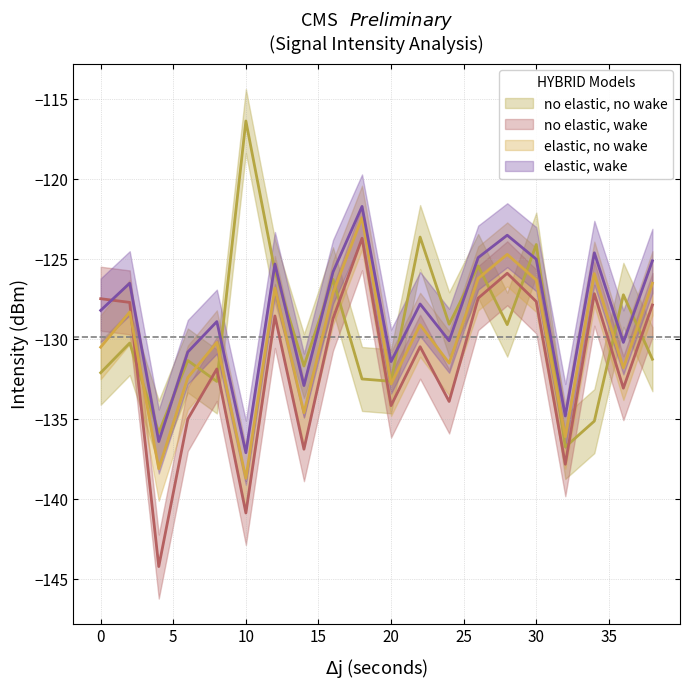

How many interior local valleys does the elastic, no wake series have?

7